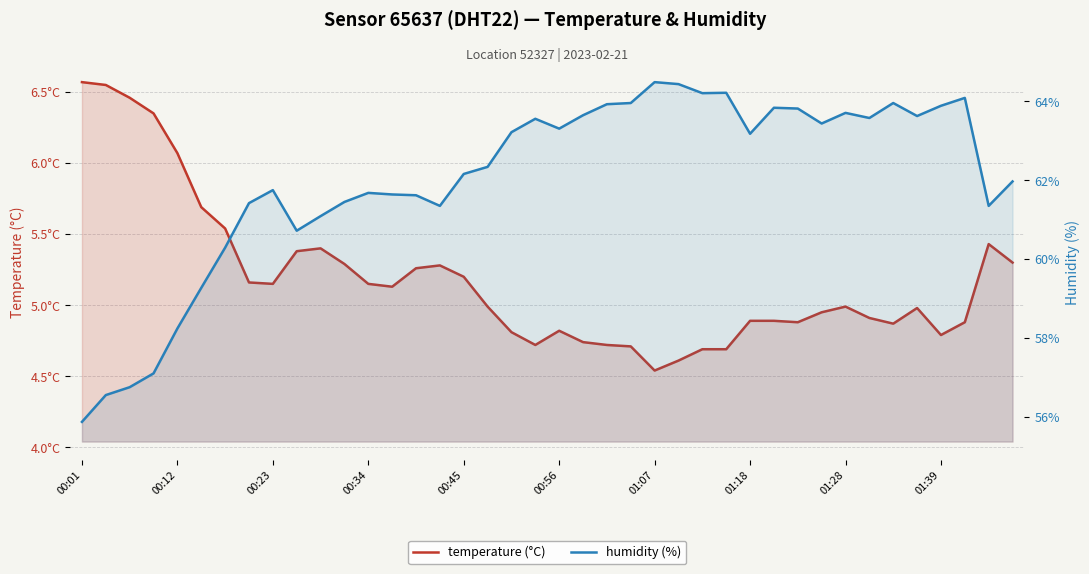

Is it true that temperature (°C) equals 5.2 at 00:45?

True